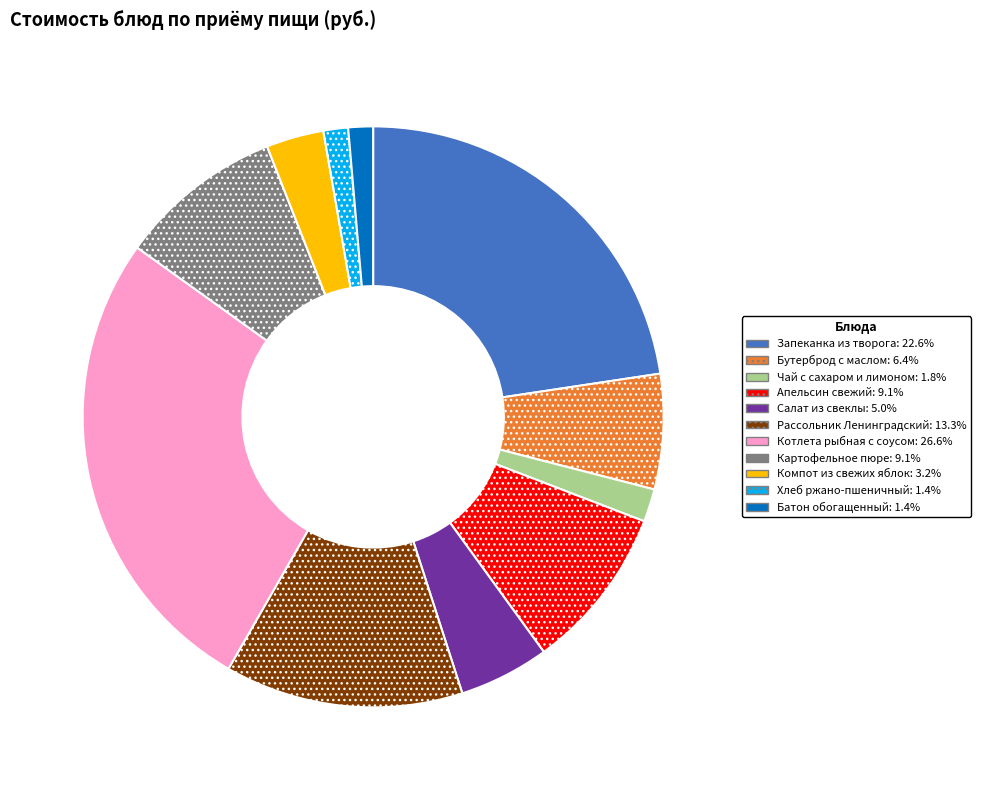

Is the sum of Компот из свежих яблок and Запеканка из творога greater than half?

No